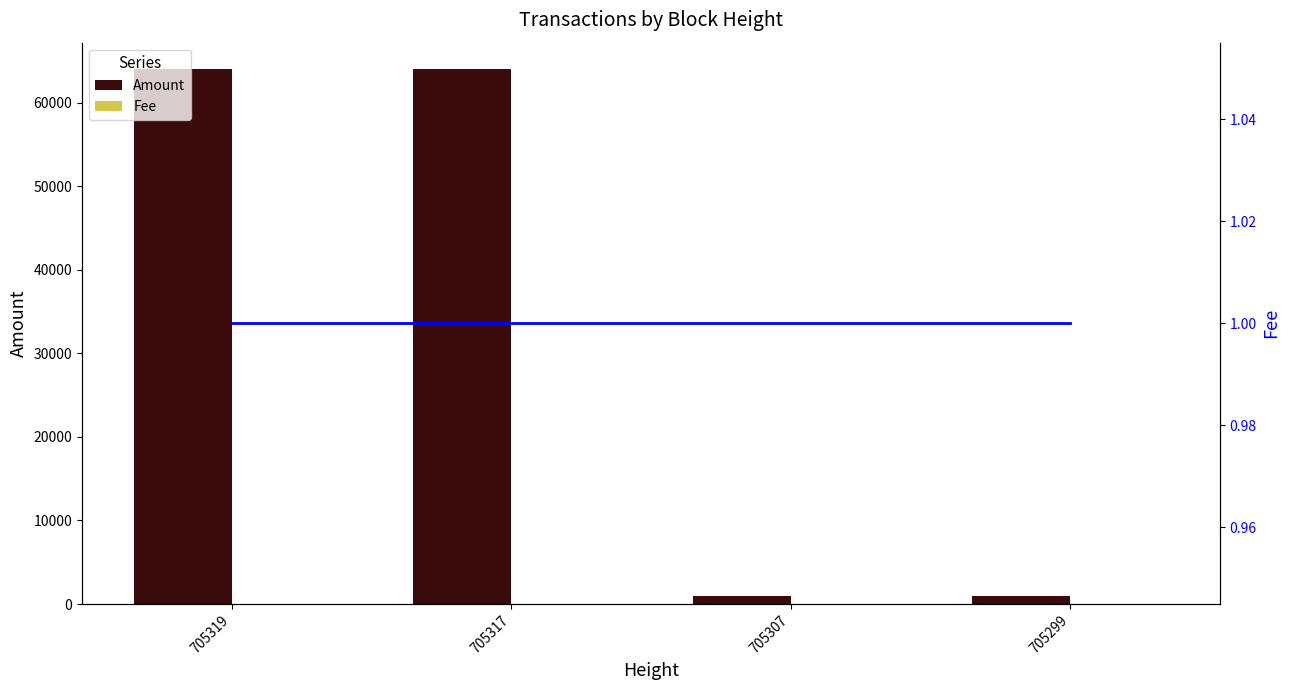

The Fee series shows 1 at 705307. True or false?

True